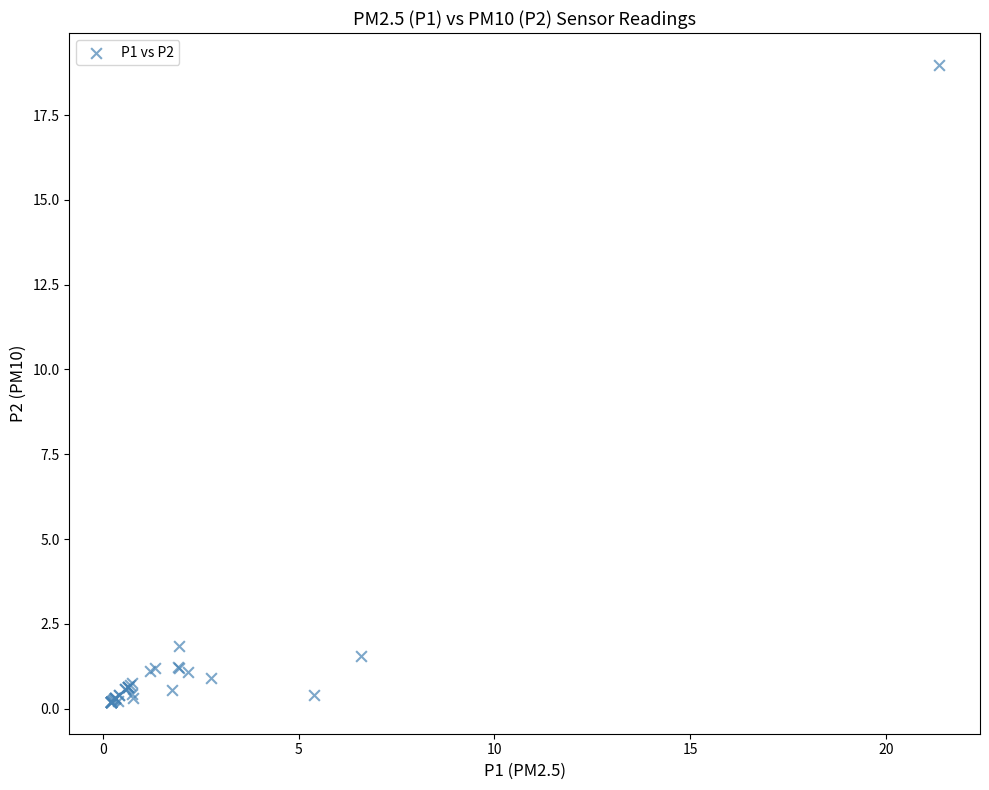

What Y value in the scatter plot is closest to 9?

1.9